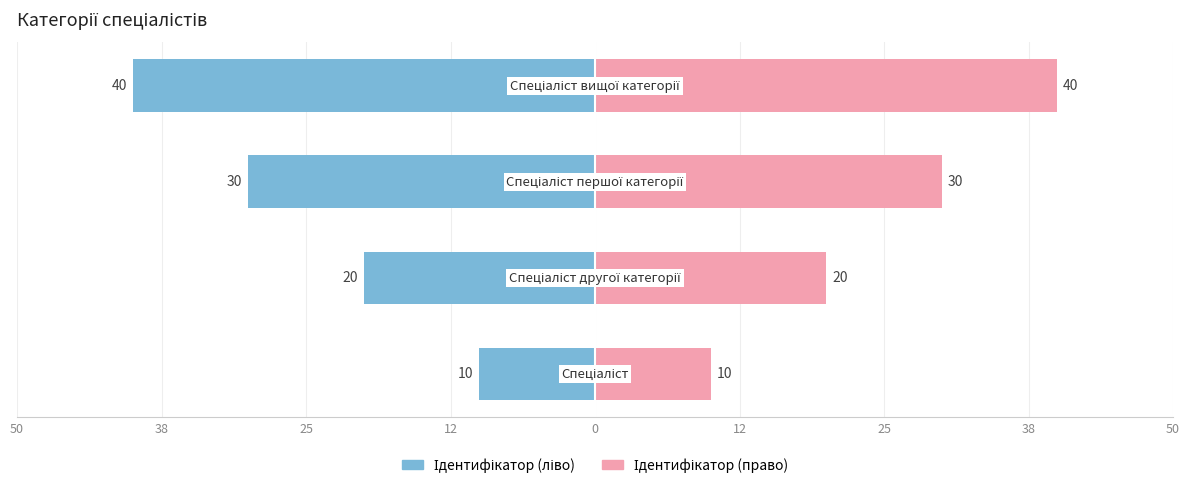

How many data points does each series have?

4